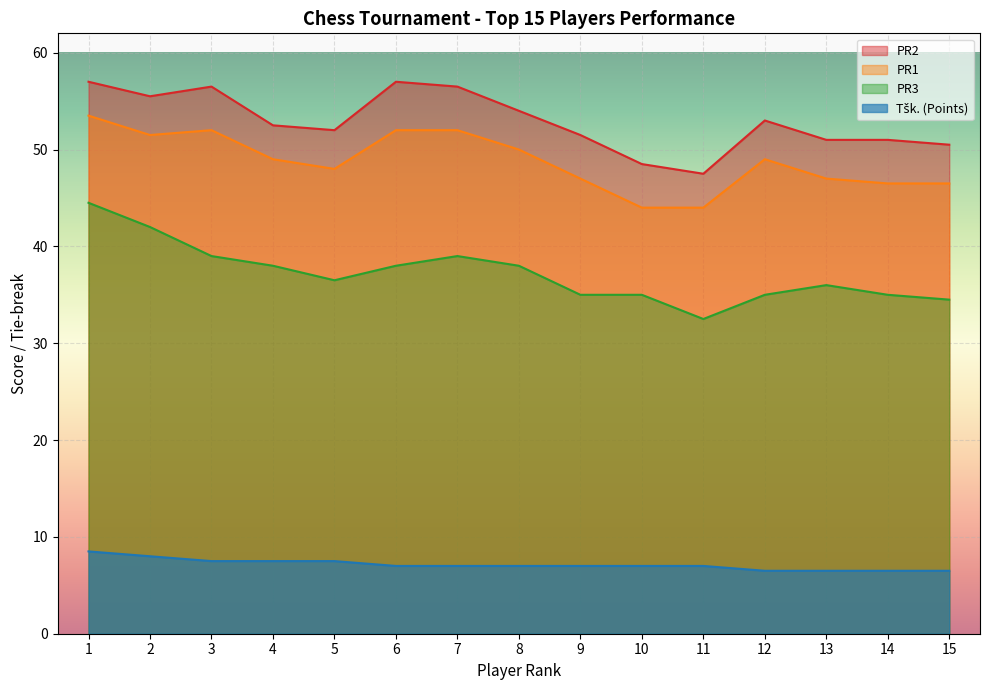

At which category is the sum across all series the highest?

1